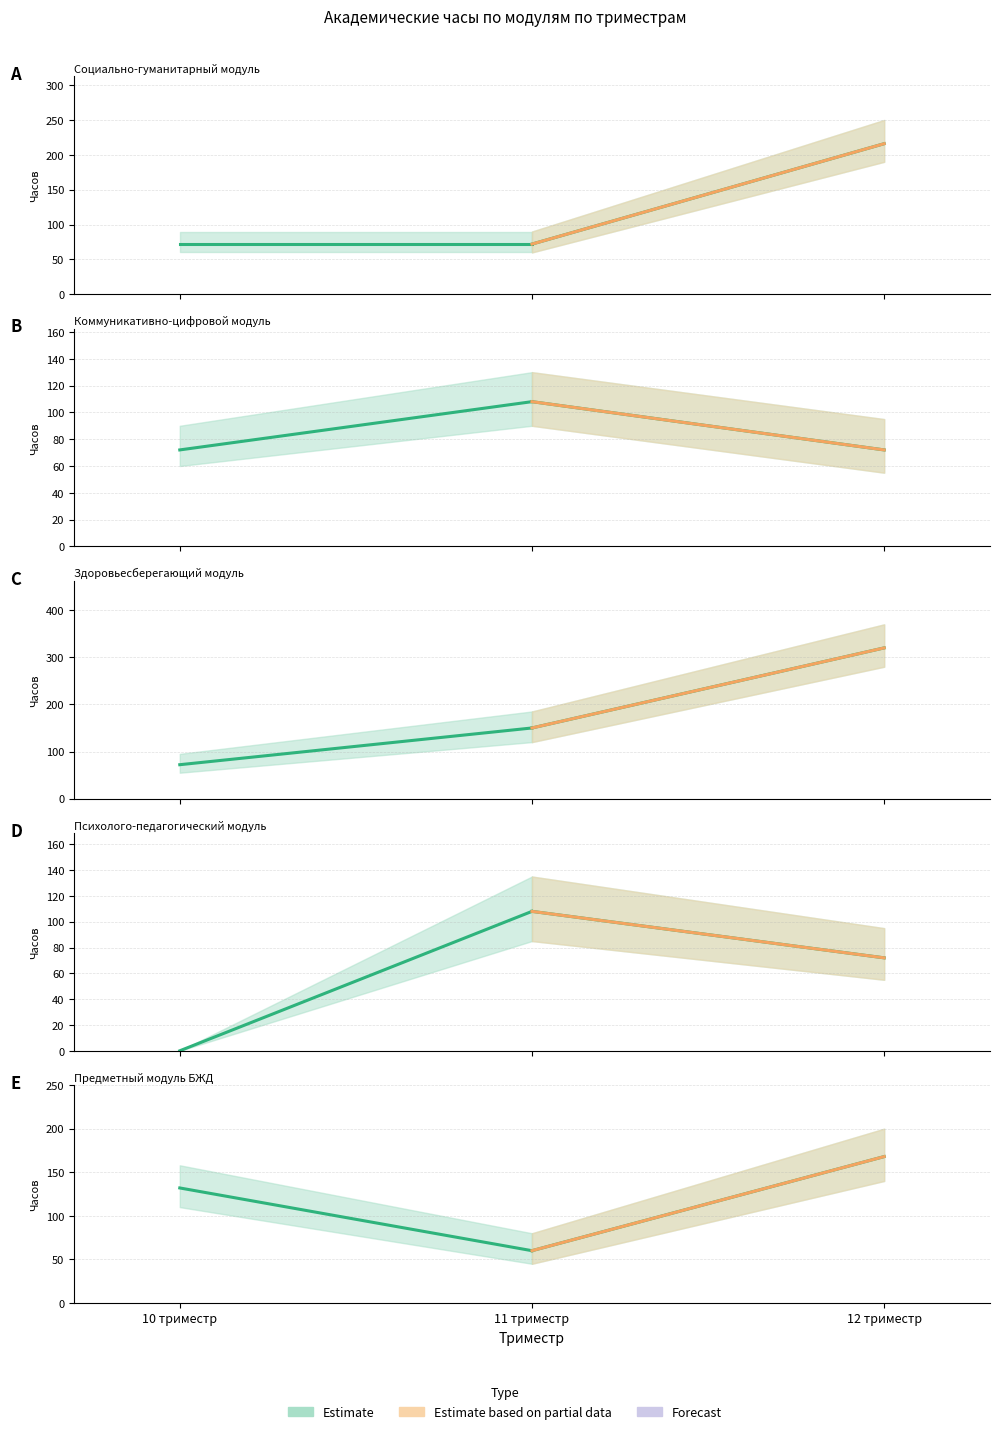

The value of Estimate (line) at 10 триместр is 72. True or false?

True